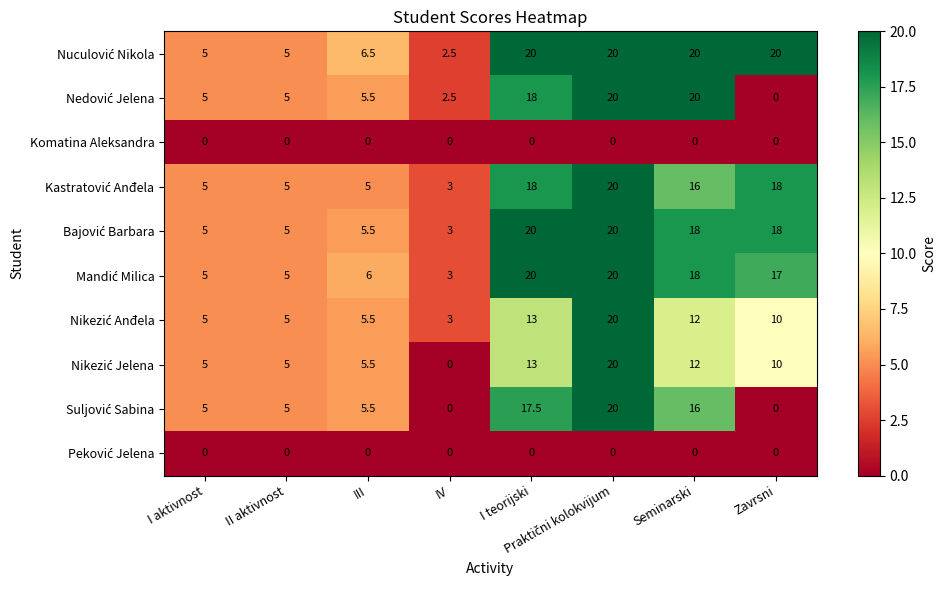

What is the total value across all series at IV?

17.0